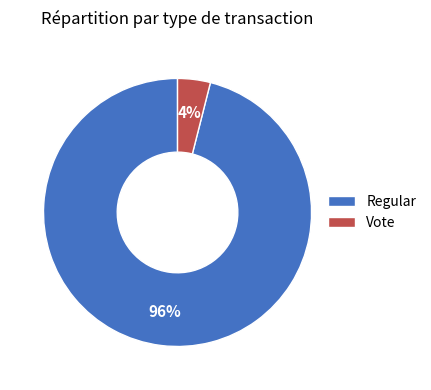

Is the sum of Vote and Regular greater than half?

Yes